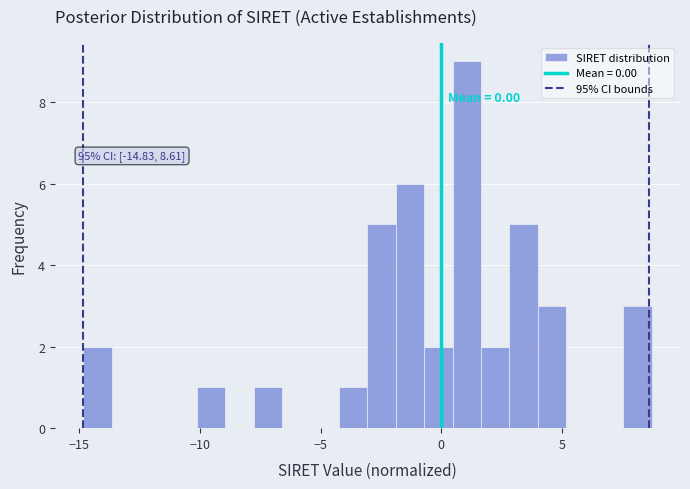

Read against the x-axis, roughly where is the centre of the tallest bar?

1.0